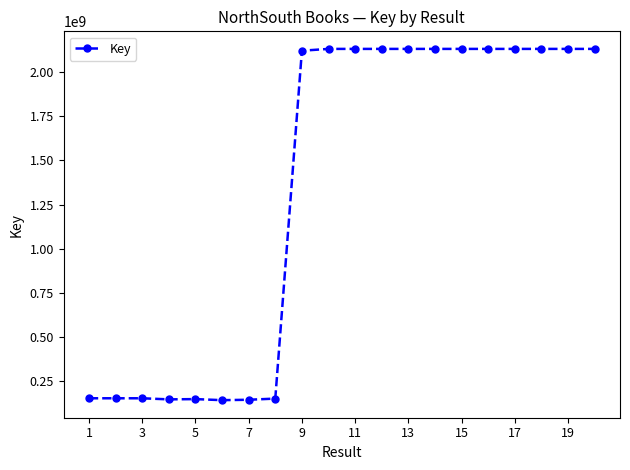

True or false: the data has more than 2 interior local peaks.

True